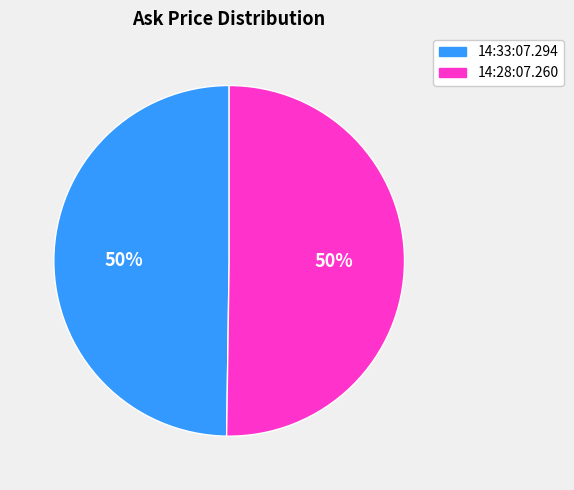

What percentage is the 14:28:07.260 slice, to the nearest percent?

50%